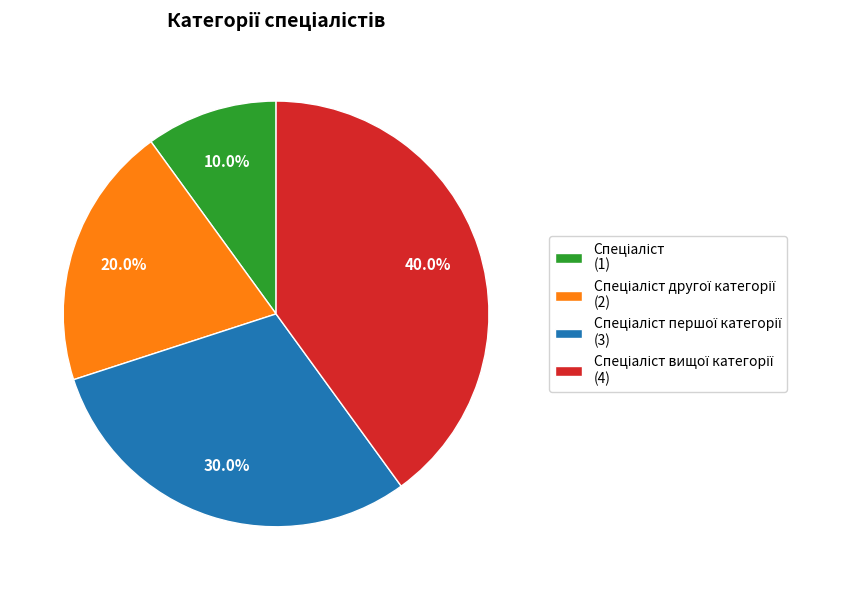

Is there a majority slice in this chart?

No